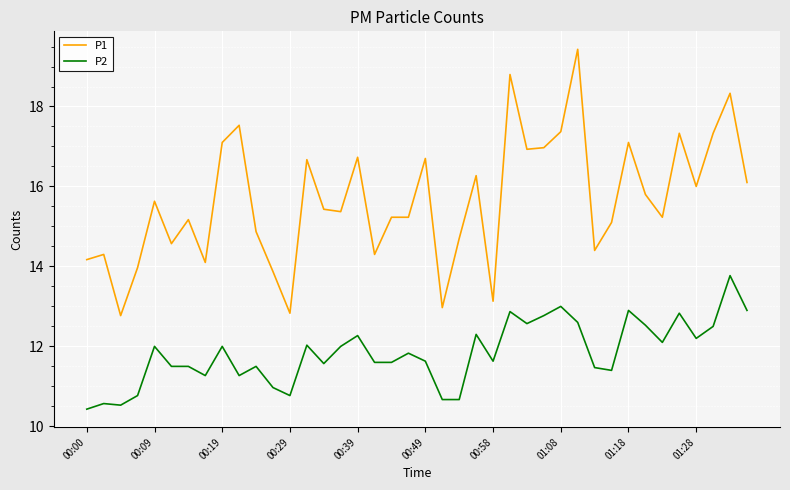

What is the sum of all P1 values?

625.8